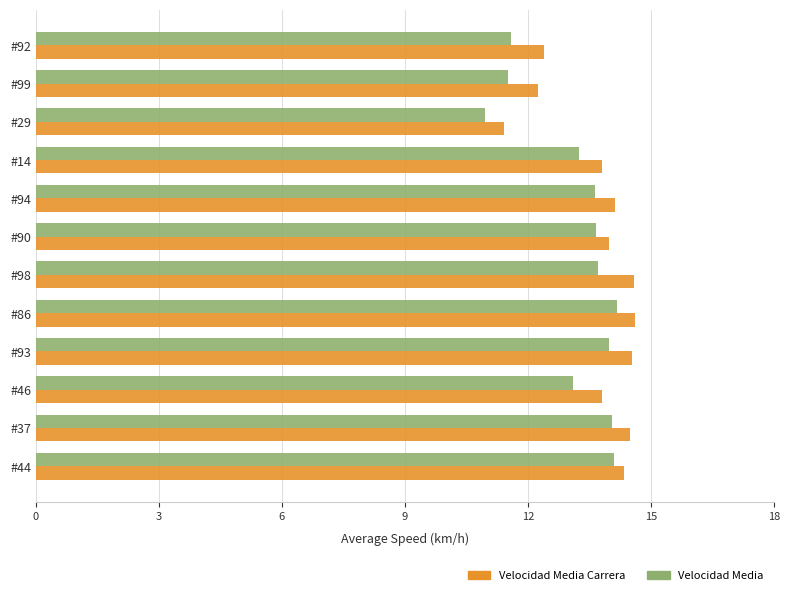

What is the minimum value shown in the chart?

11.0